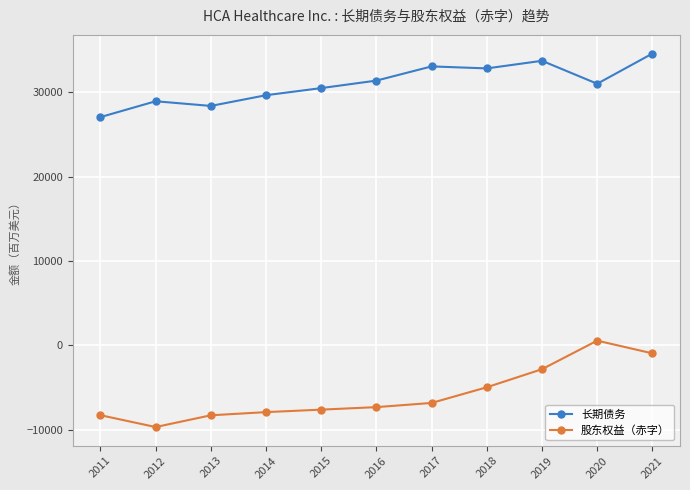

Is the value of 股东权益（赤字） at 2020 greater than the value of 长期债务 at 2015?

No